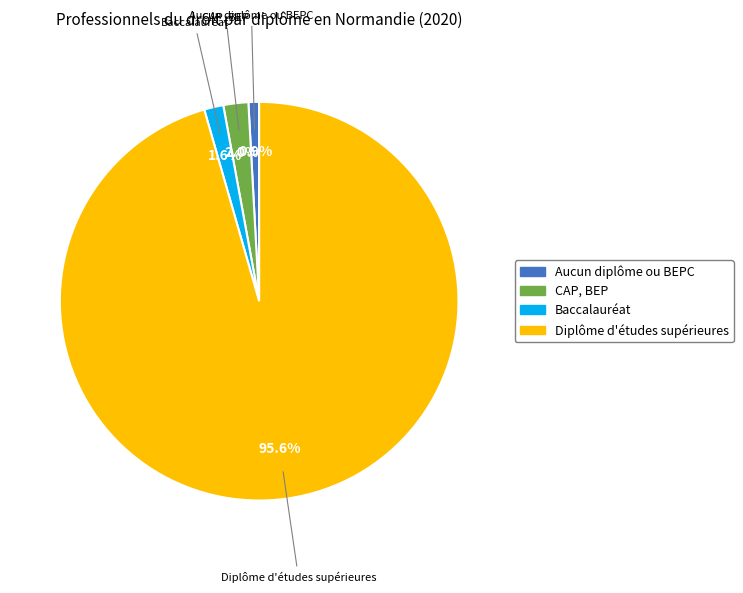

How many slices are in this pie chart?

4